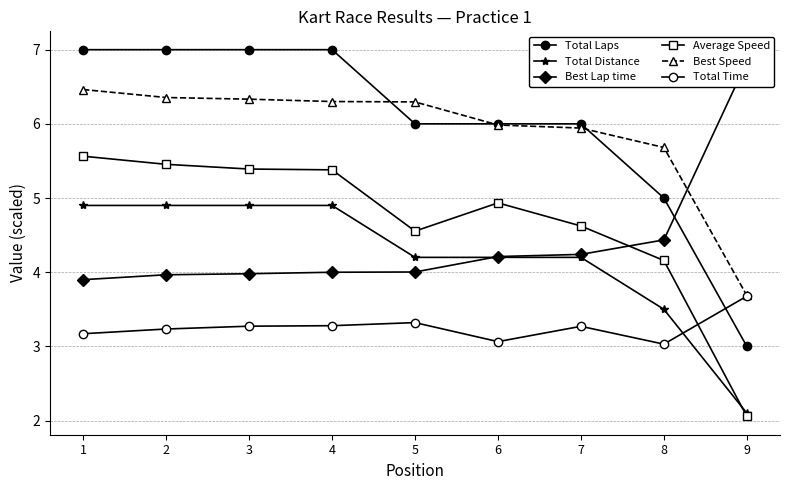

What is the difference between the maximum and minimum values in the Total Time series?

0.6